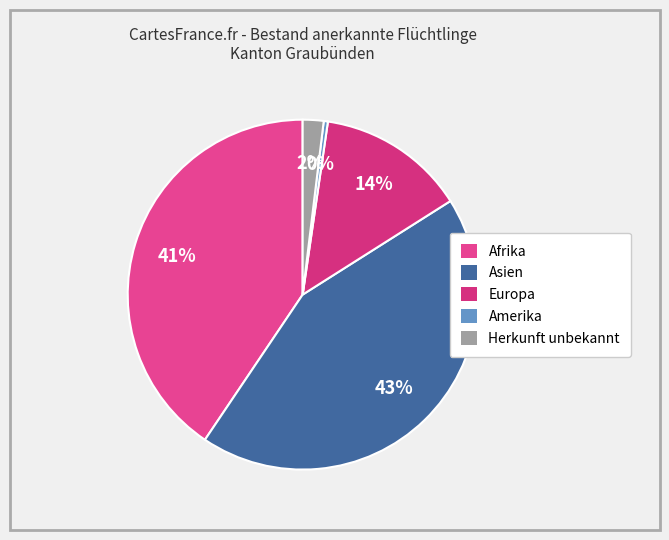

What is the smallest slice in the pie chart?

Amerika